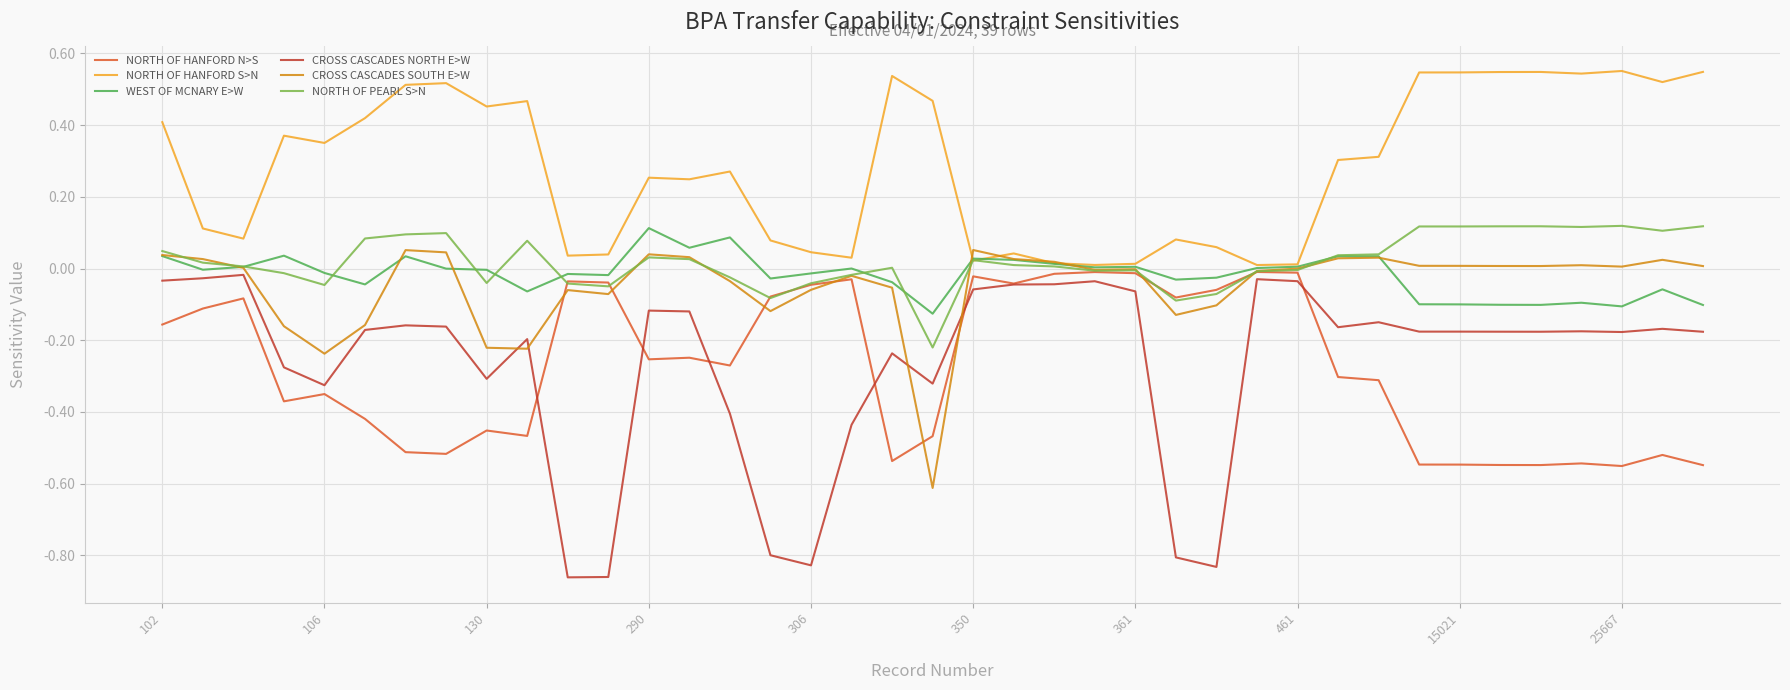

How many lines are shown in the chart?

6